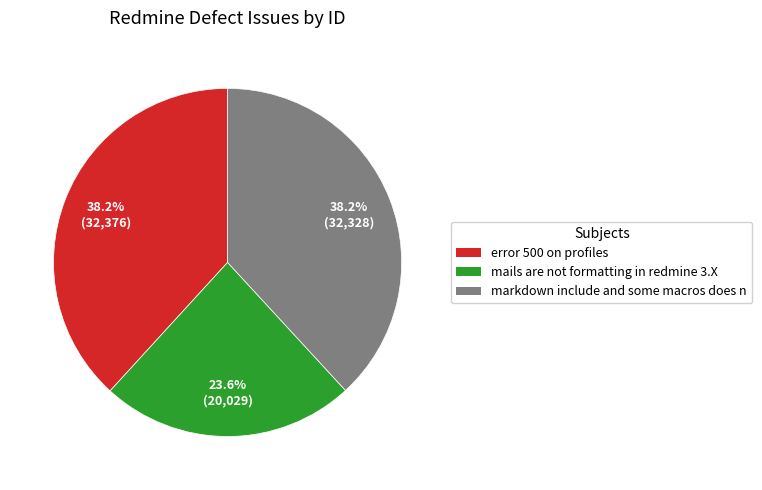

Count the number of slices in the pie.

3